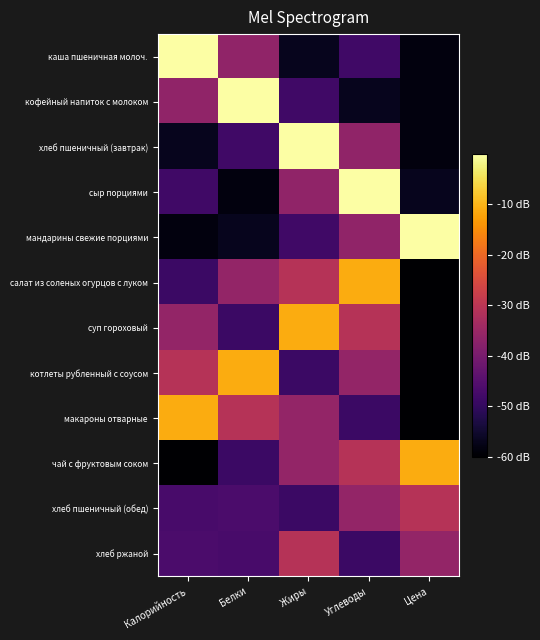

At Калорийность, list the series in order from smallest to largest.

чай с фруктовым соком, мандарины свежие порциями, хлеб пшеничный (завтрак), салат из соленых огурцов с луком, сыр порциями, хлеб пшеничный (обед), хлеб ржаной, кофейный напиток с молоком, суп гороховый, котлеты рубленный с соусом, макароны отварные, каша пшеничная молоч.